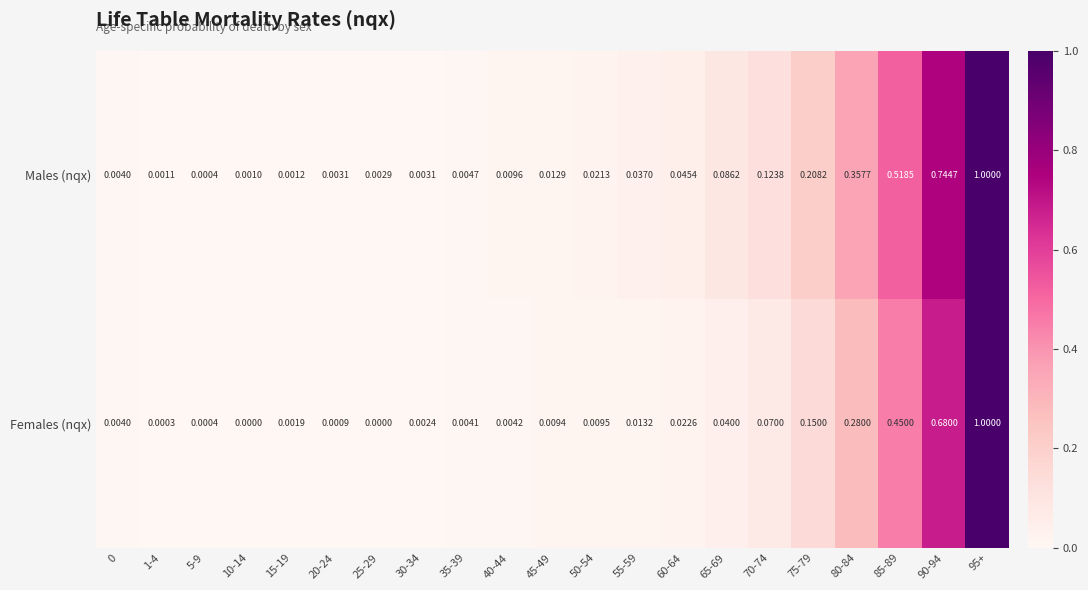

At how many categories does at least one series exceed 0?

21